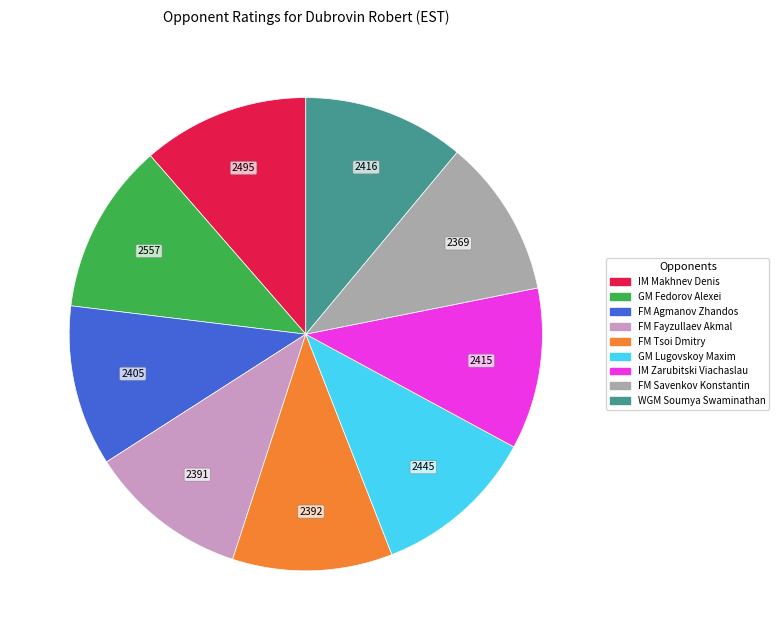

How many segments does this pie chart have?

9